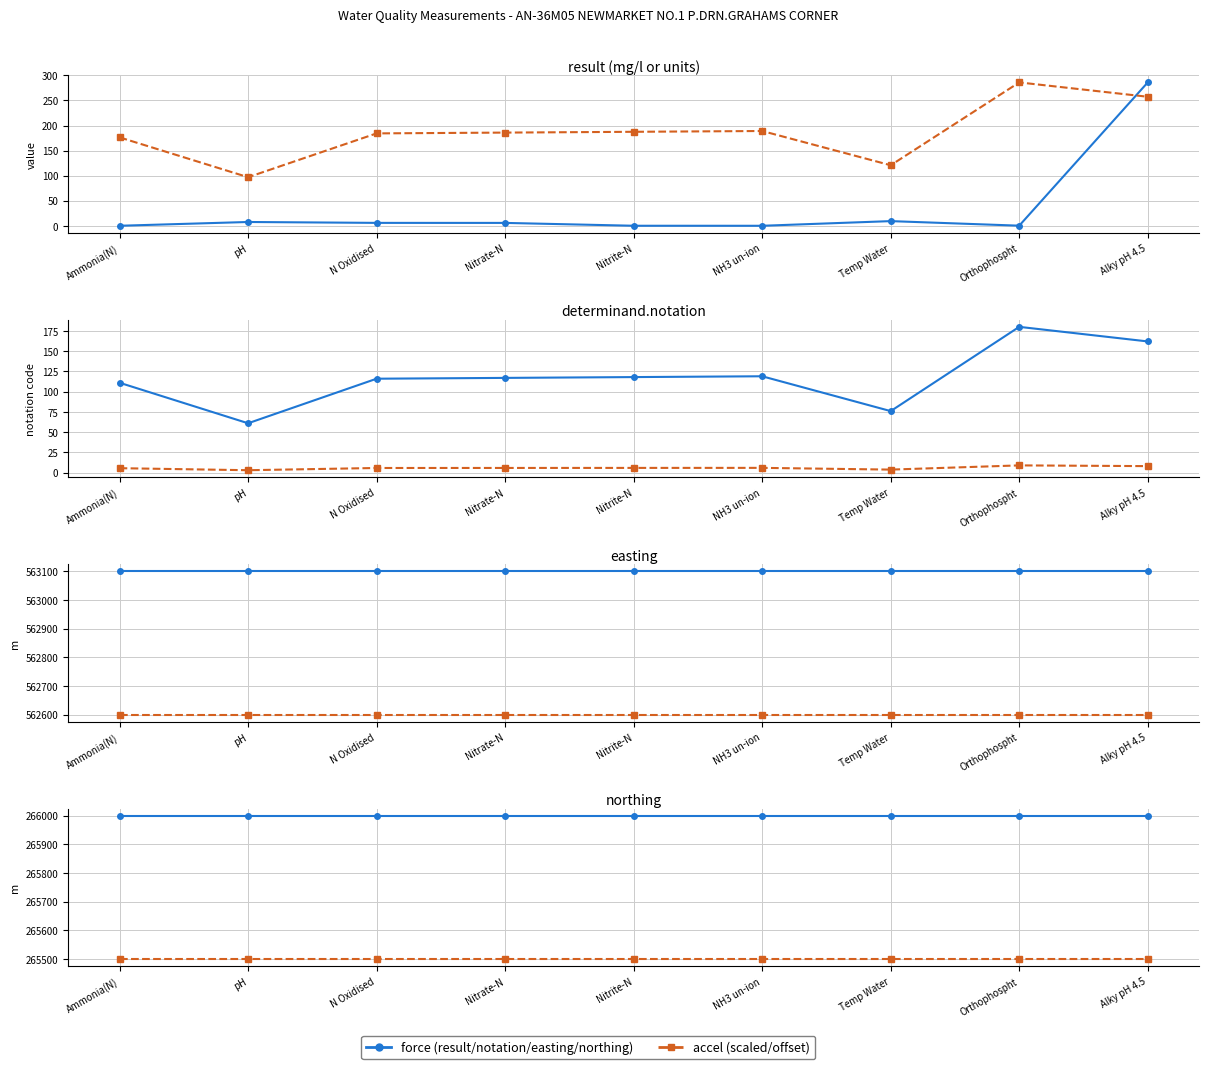

Which category has the lowest value in the notation series?

pH